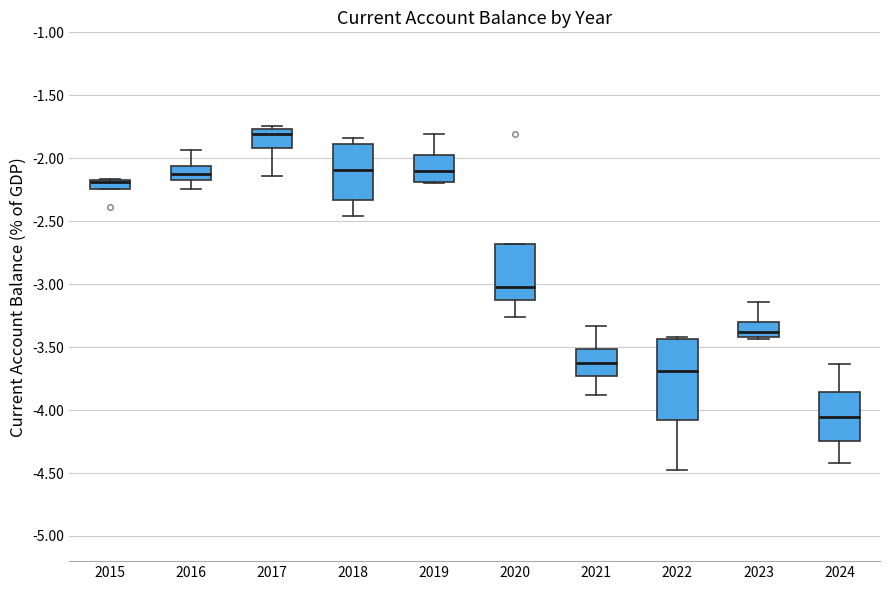

Where does the median line of the box at x = 2019 sit on the y-axis? The values are not printed on the chart, so give them approximately, as read against the axis.

-2.10